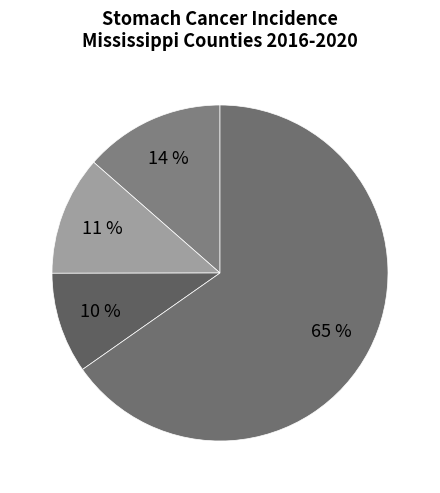

How many segments does this pie chart have?

4